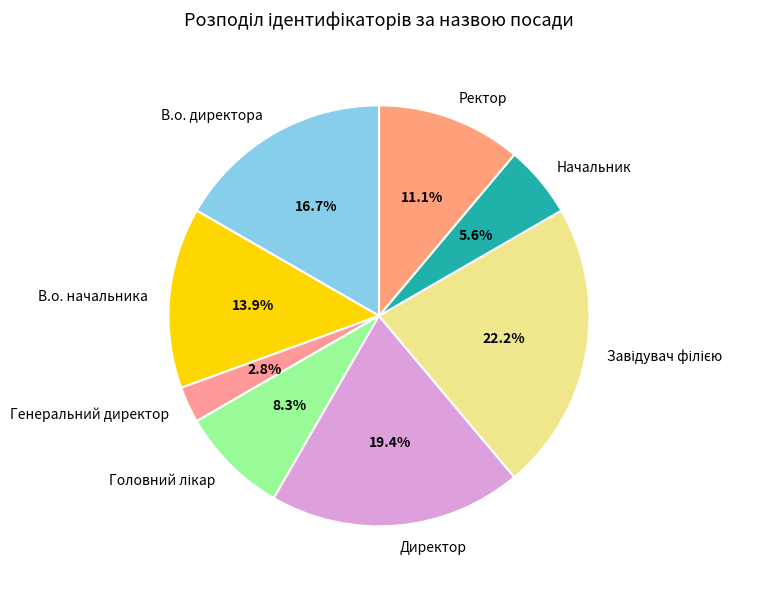

To the nearest percent, what is the average slice percentage?

12%